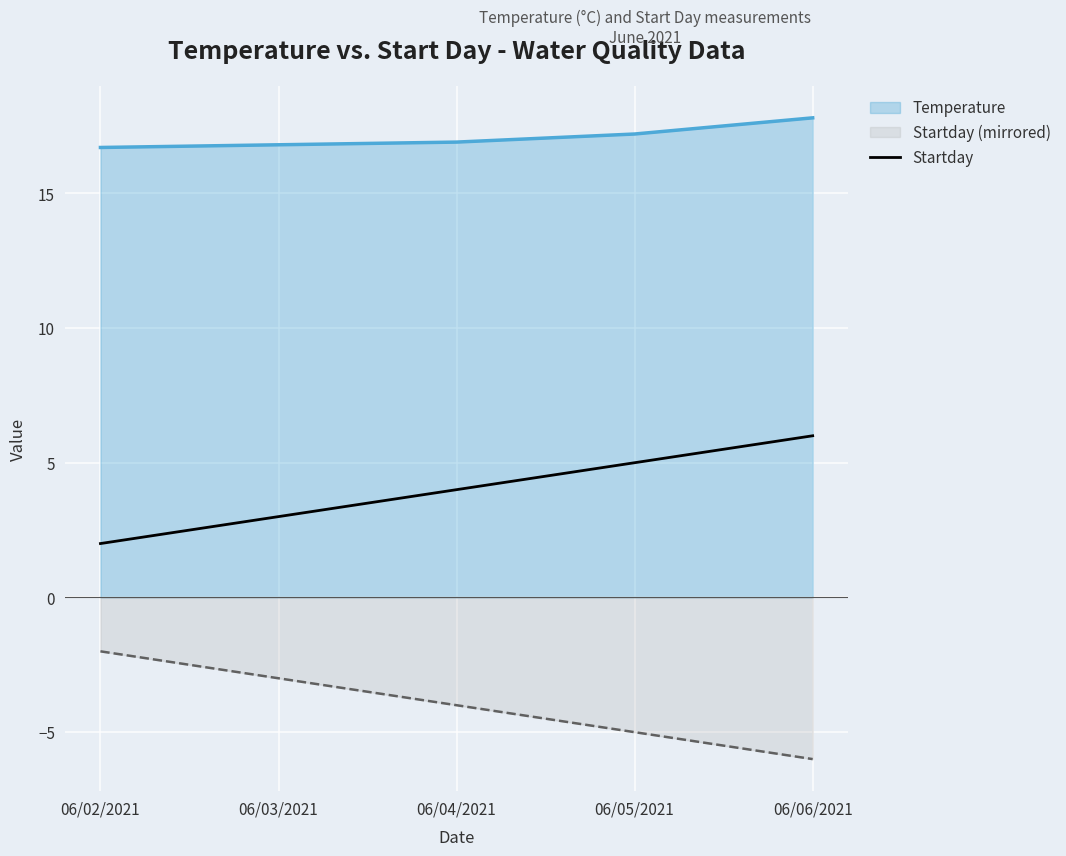

What is the label of the 4th point from the right?

06/03/2021